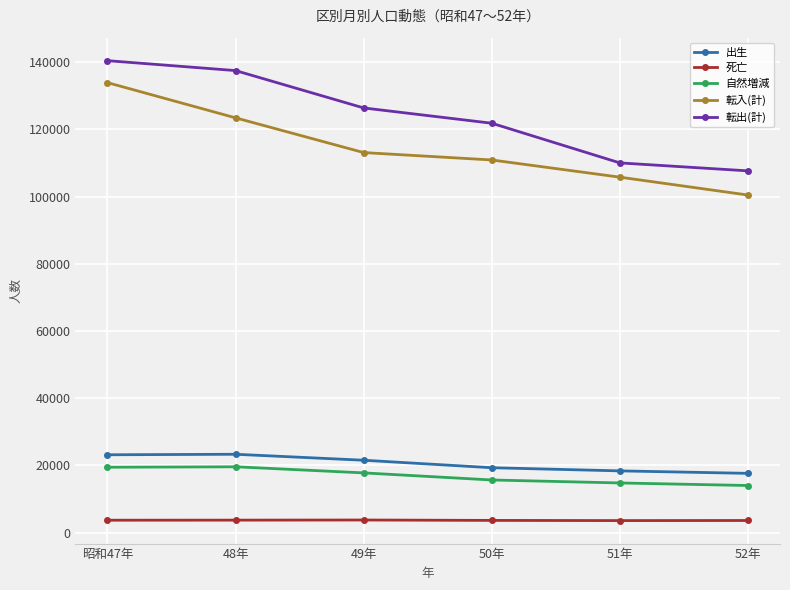

True or false: 転入(計) has more than 1 interior local peaks.

False